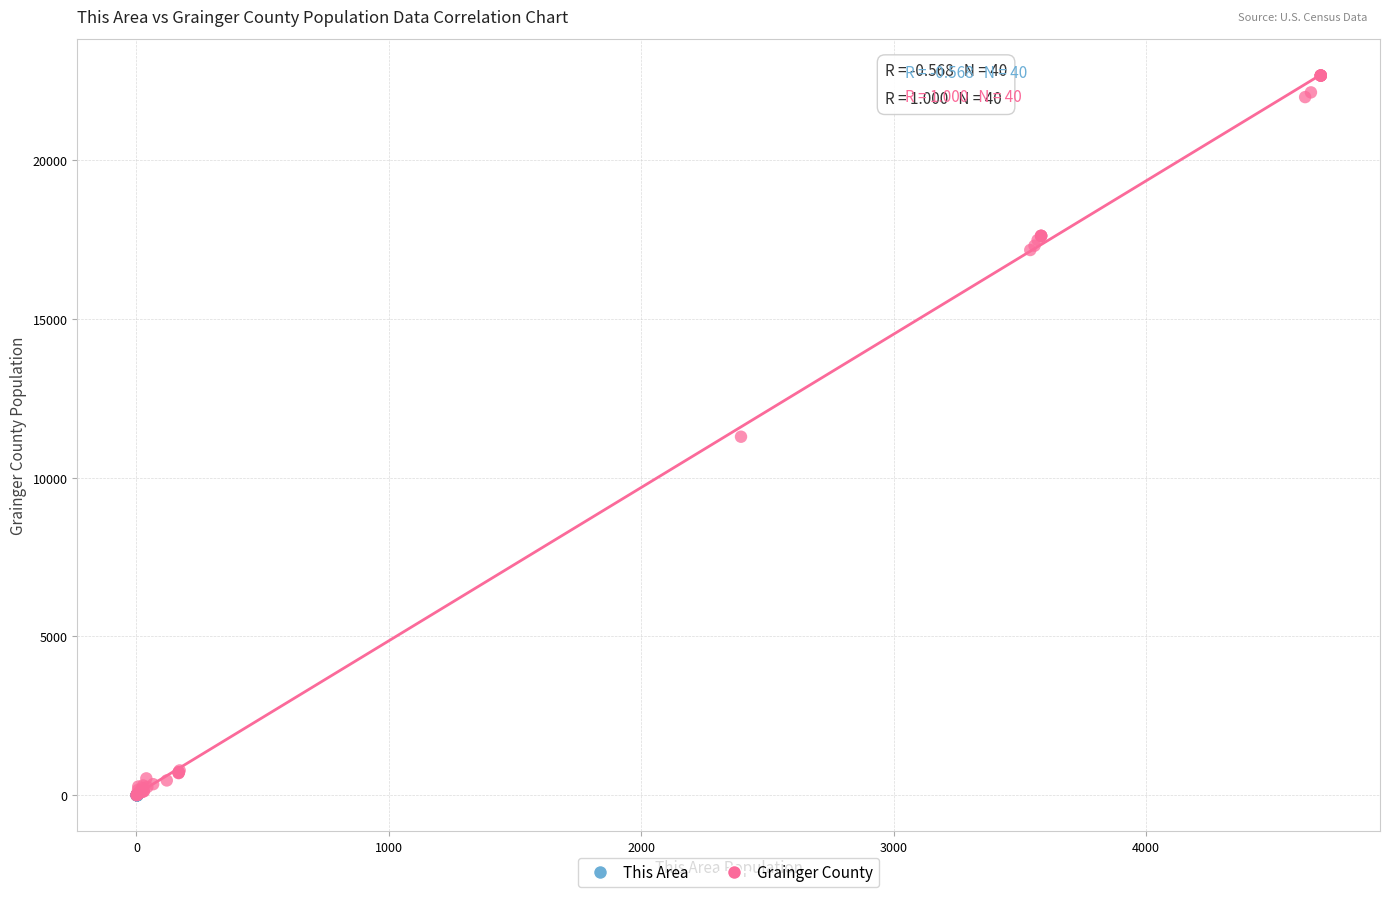

Which series contains the highest Y value?

Grainger County